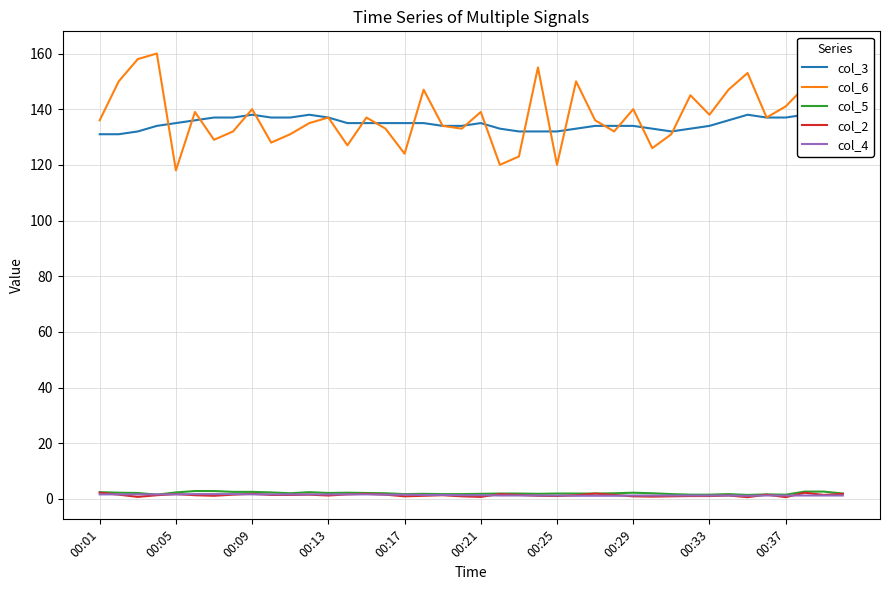

In col_5, how many points are lower than both neighbors (excluding endpoints)?

7